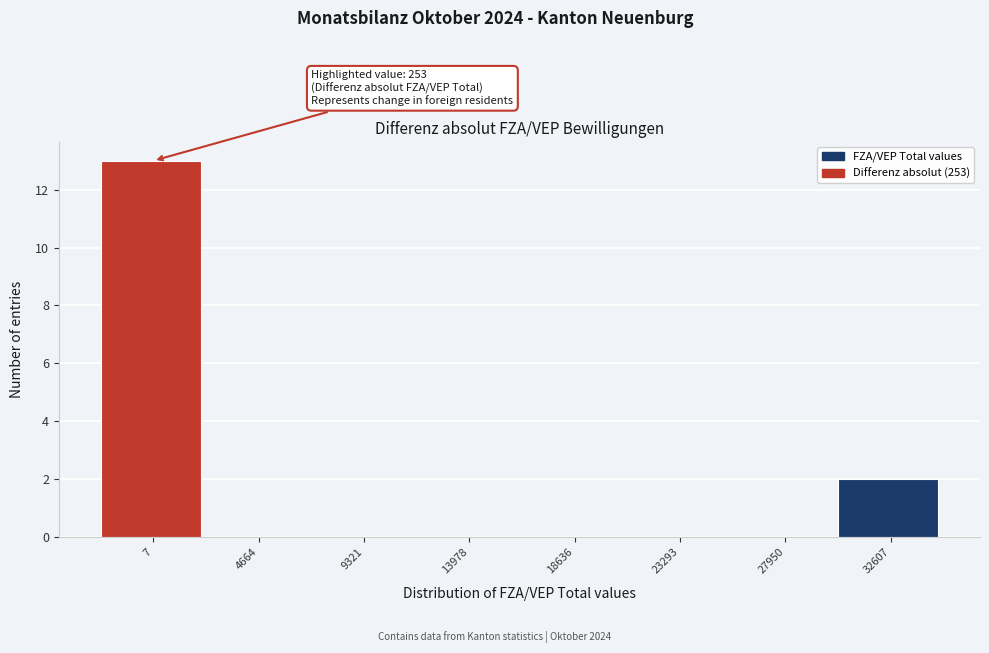

Reading left to right, what are all the values shown in this chart?

7=13	4664=0	9321=0	13978=0	18636=0	23293=0	27950=0	32607=2